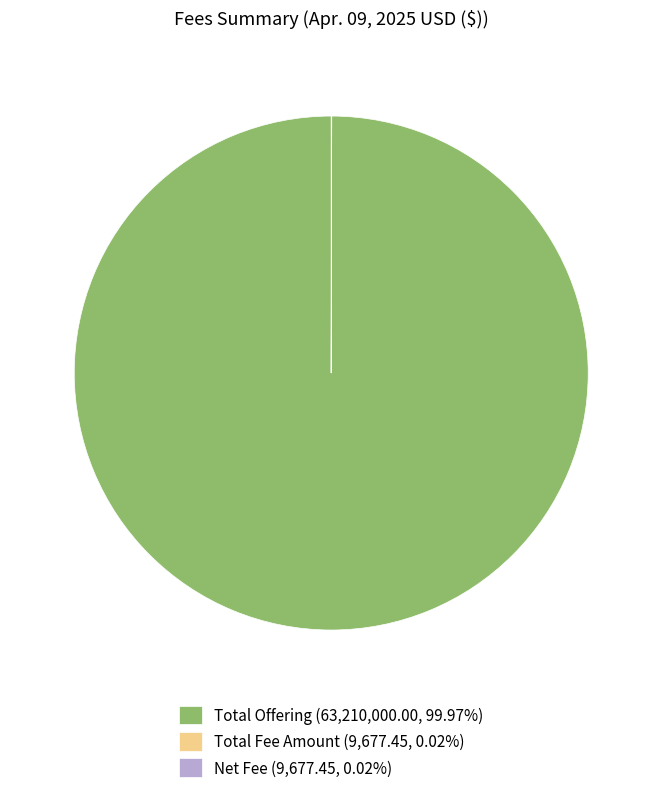

Is Total Offering (63,210,000.00, 99.97%) the majority of the pie?

Yes